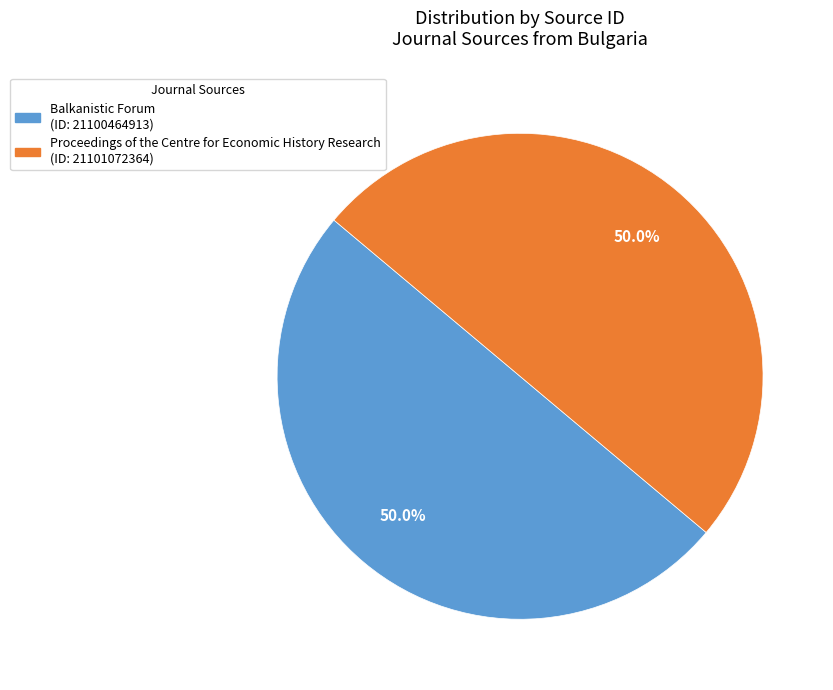

What is the total percentage of Balkanistic Forum and Proceedings of the Centre for Economic History Research?

100.0%